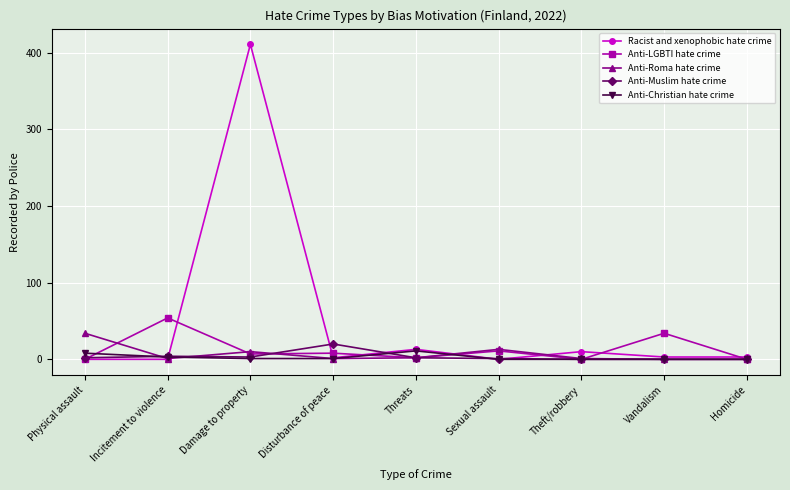

Is it true that Anti-LGBTI hate crime equals 0 at Homicide?

True